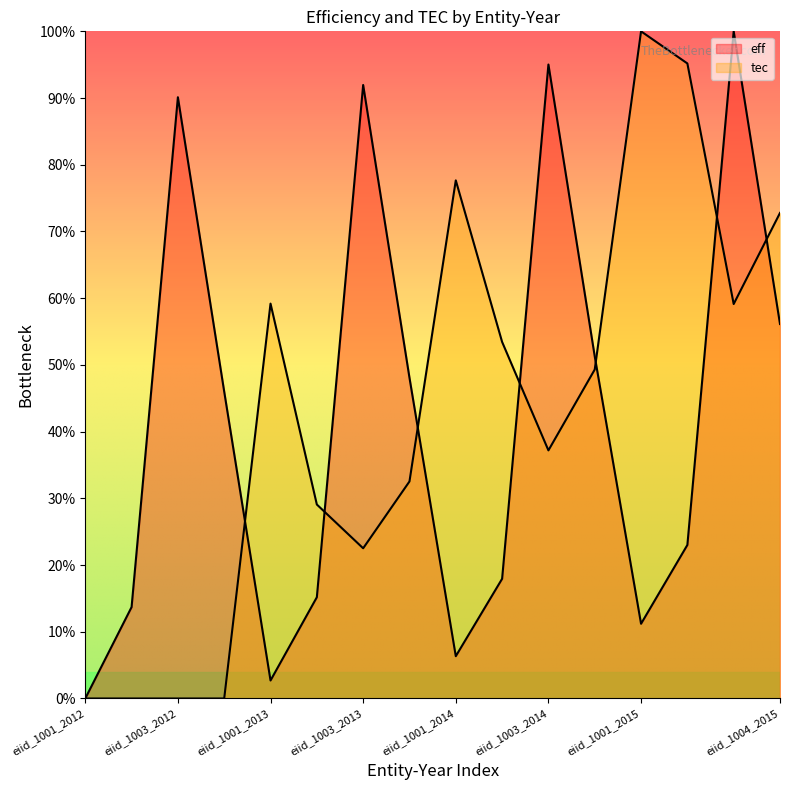

What is the value of the eff point at the 2nd from the left?

0.1